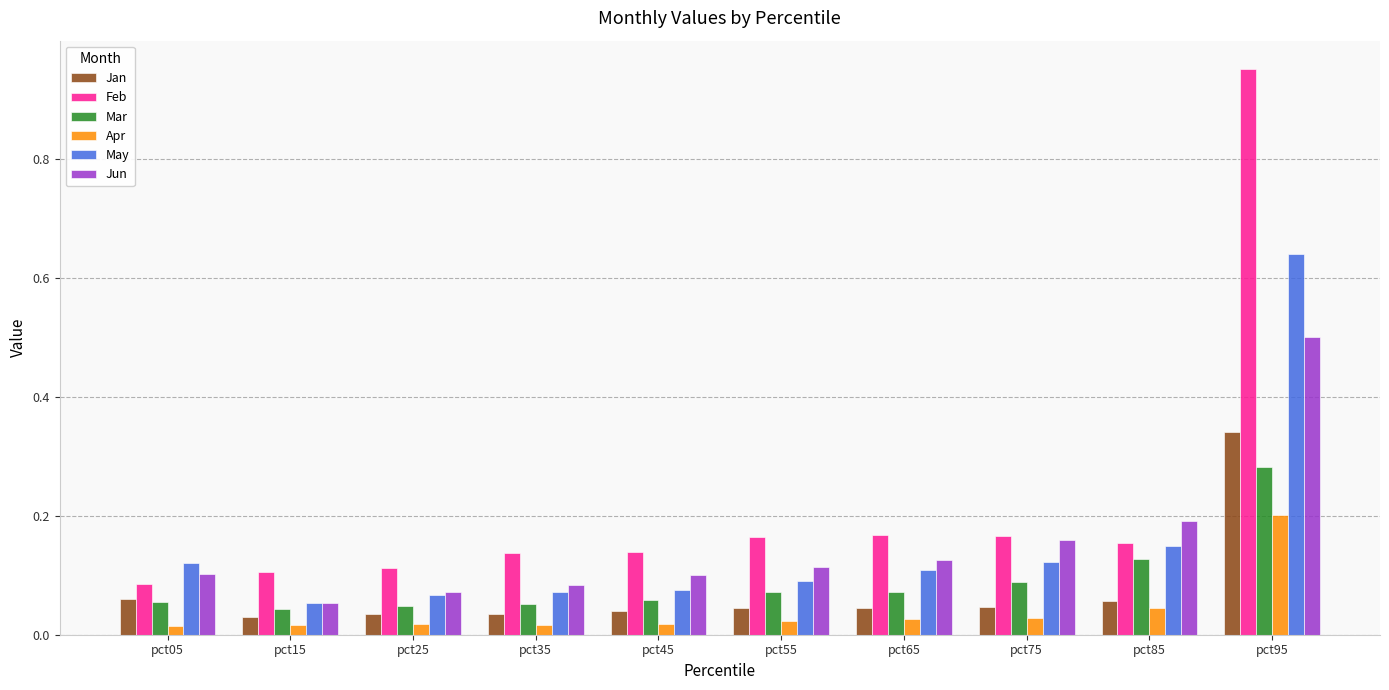

What is the total value across all series at pct25?

0.4